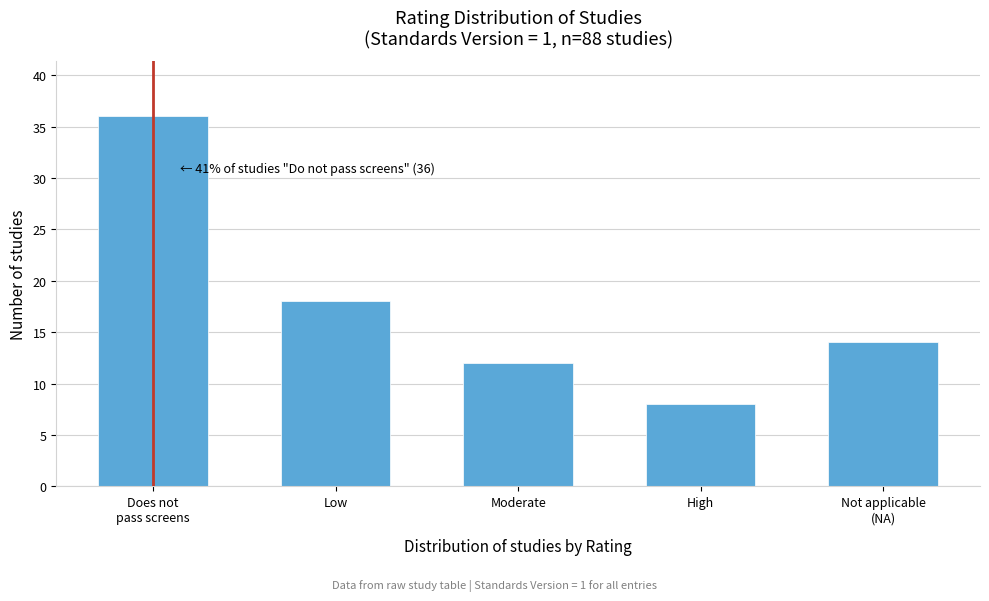

Reading right to left, transcribe all the data shown in this chart.

14	8	12	18	36